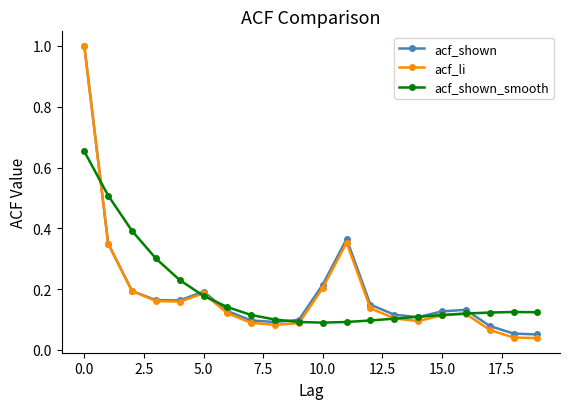

What is the greatest value displayed?

1.0